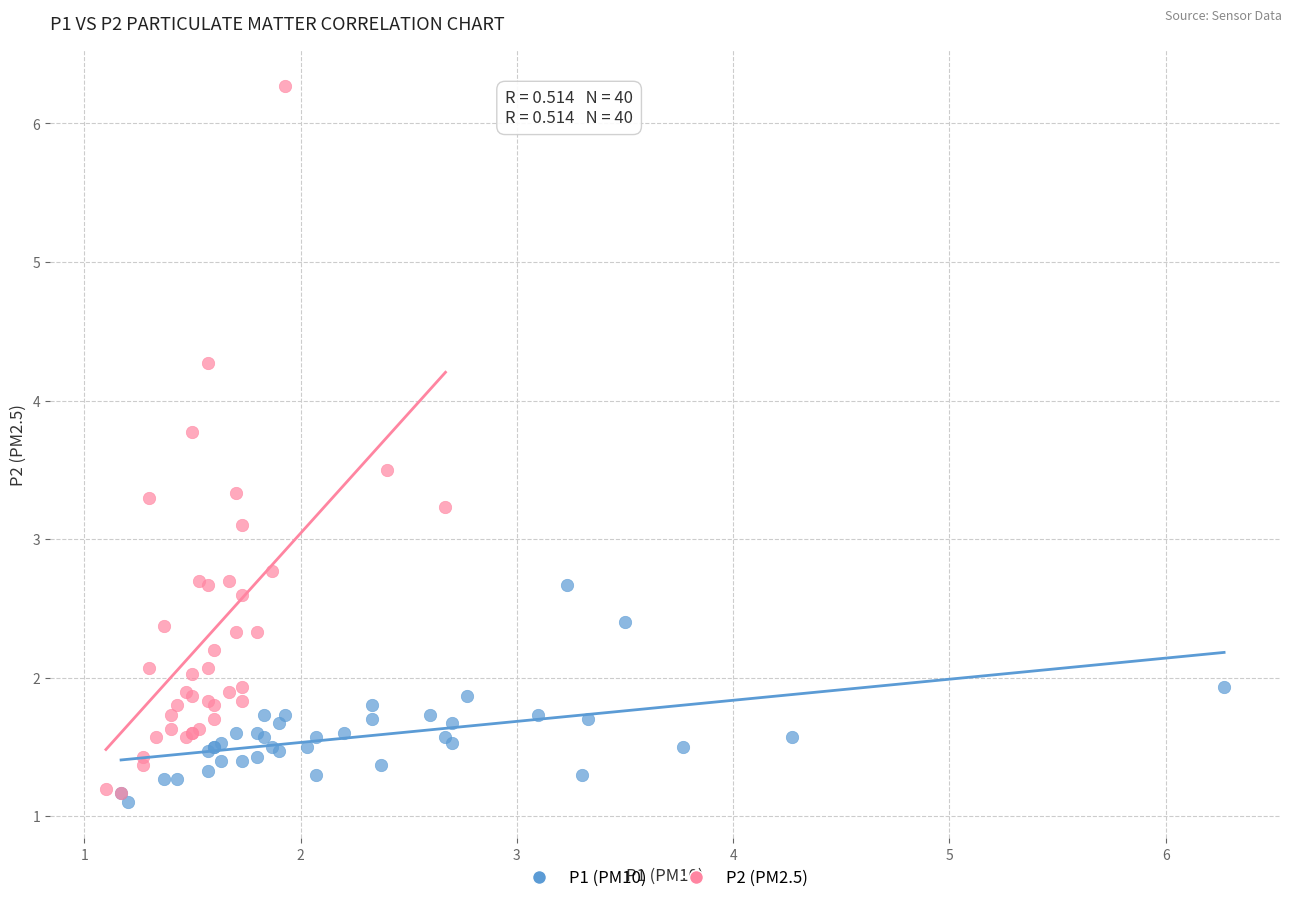

Which series has the widest spread of Y values?

P2 (PM2.5)